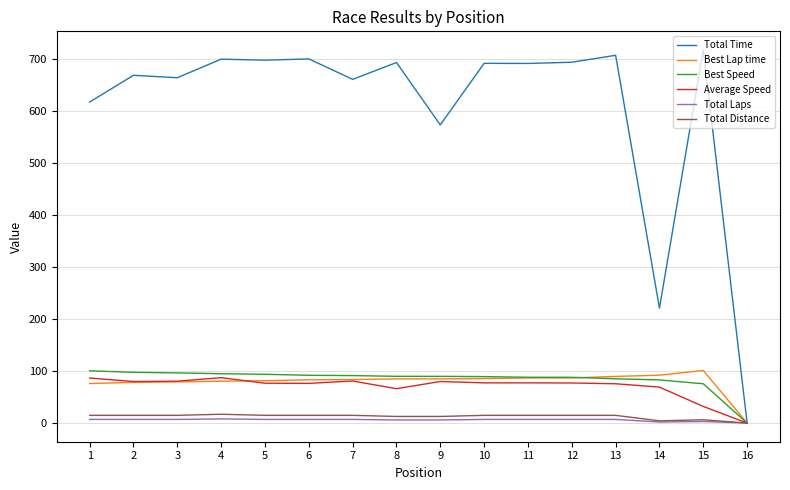

What is the maximum value shown in the chart?

717.1